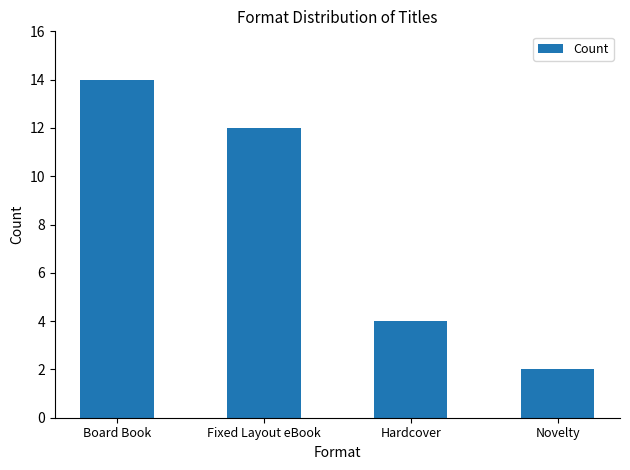

Rank the categories by value from lowest to highest.

Novelty, Hardcover, Fixed Layout eBook, Board Book